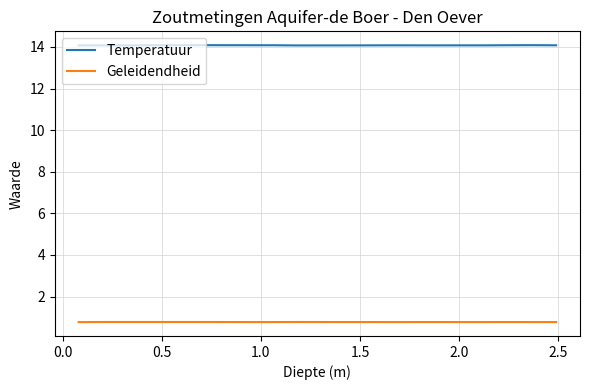

What is the minimum value shown in the chart?

0.8